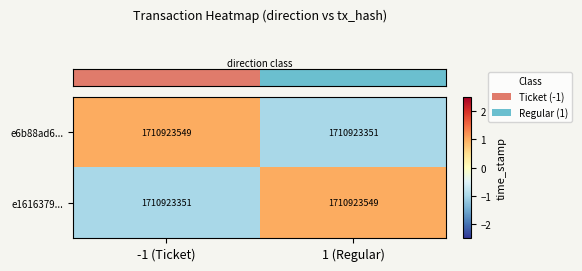

The value of row_1 at -1 (Ticket) is -1.0. True or false?

True